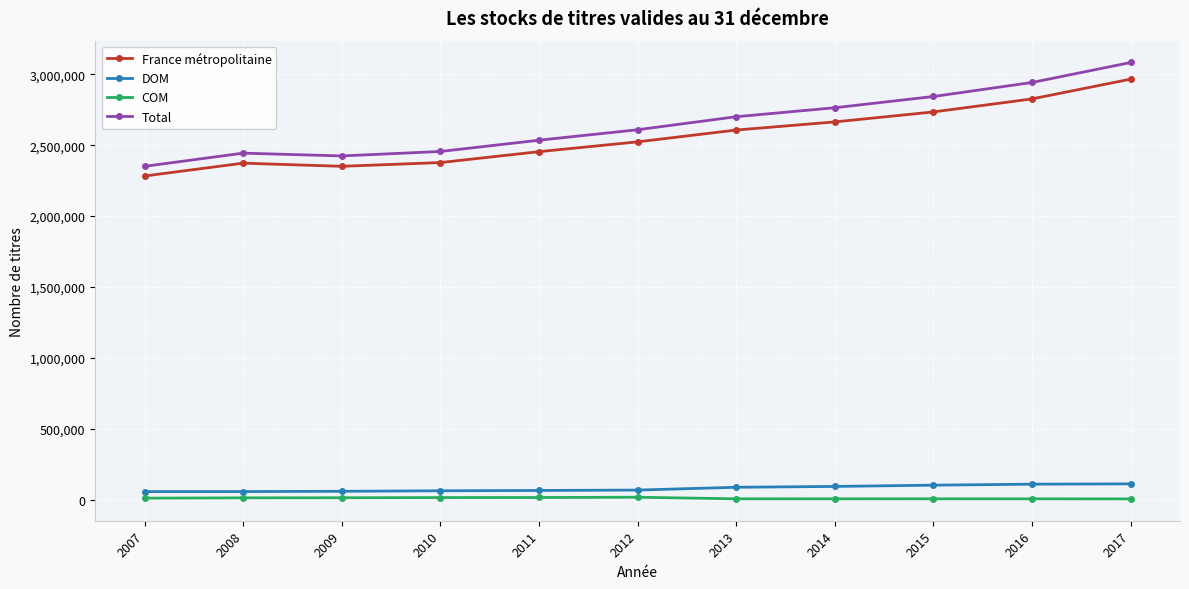

Is the value of COM at 2017 greater than the value of Total at 2017?

No